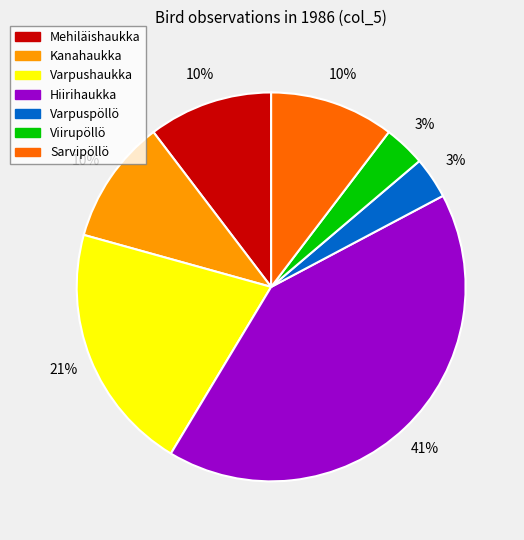

Is it true that Varpushaukka is 21% of the pie?

True